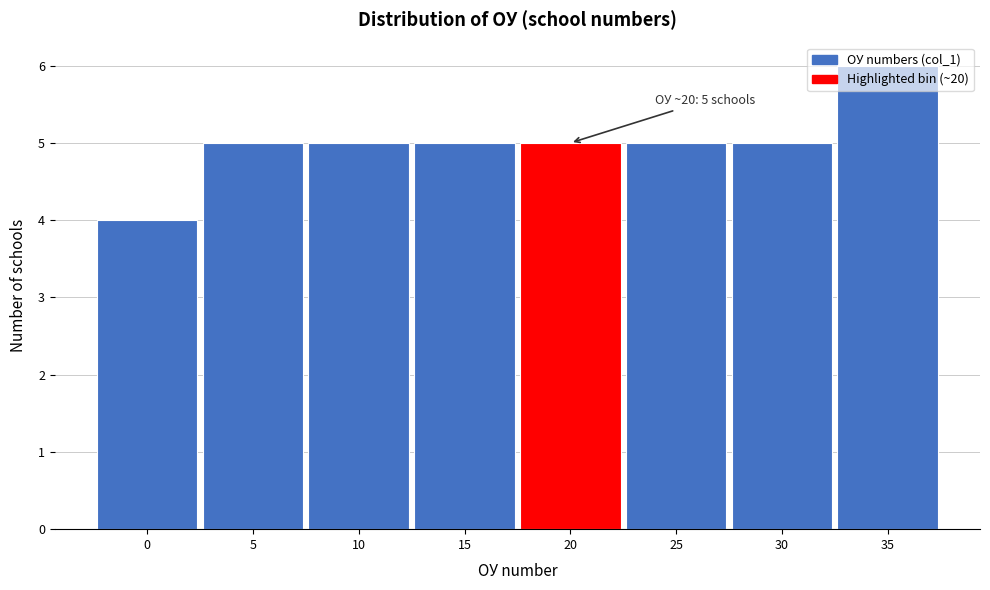

What value does the data have at 30?

5